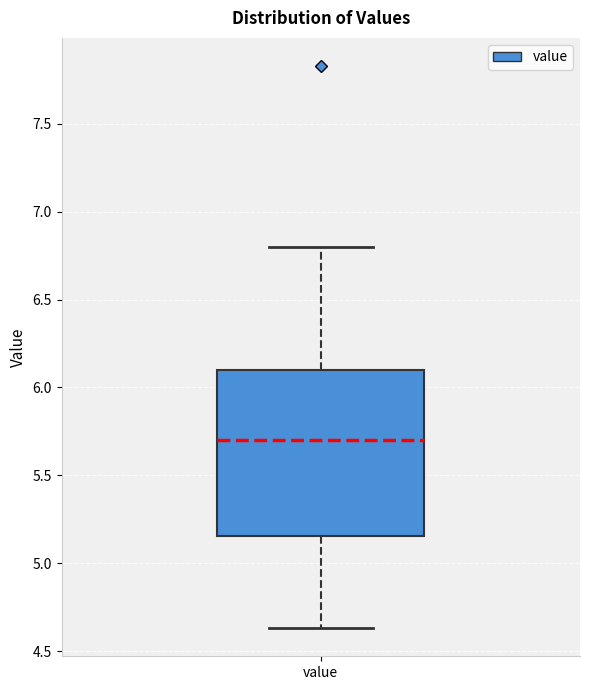

Read this box plot against the y-axis: the position of the median line, the range covered by the box, and the ends of both whiskers. The values are not printed on the chart, so give them approximately, as read against the axis.

median 5.70, box 5.15 to 6.10, whiskers 4.65 to 6.80